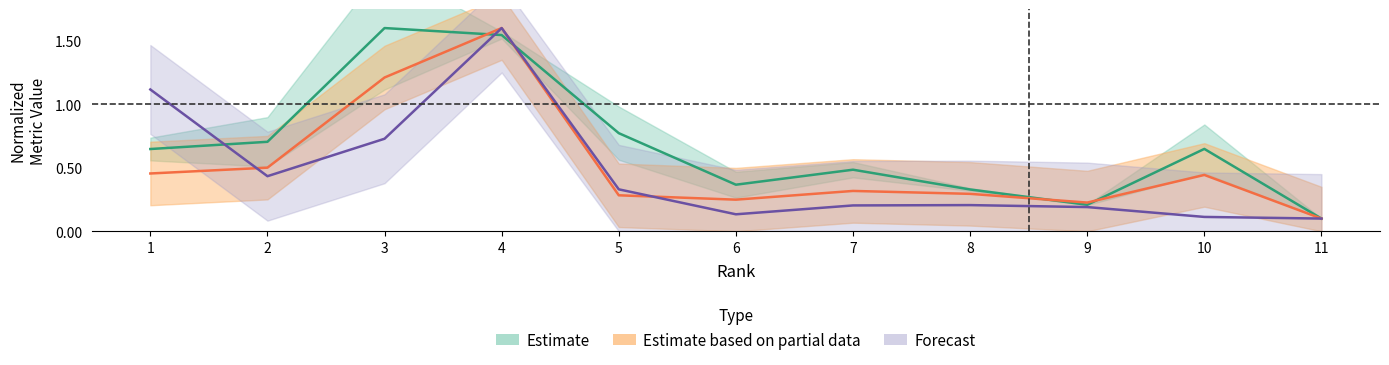

What is the sum of all Total Docs. (2013) values?

5.7